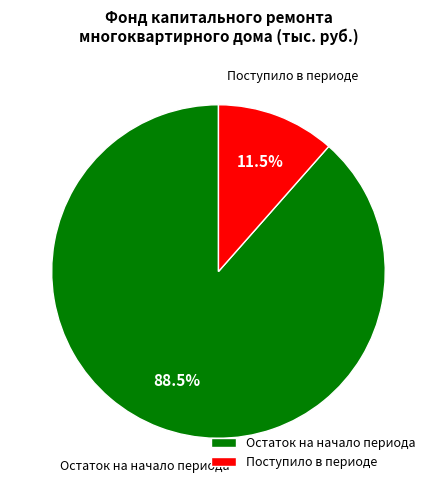

To the nearest percent, what is the average slice percentage?

50%